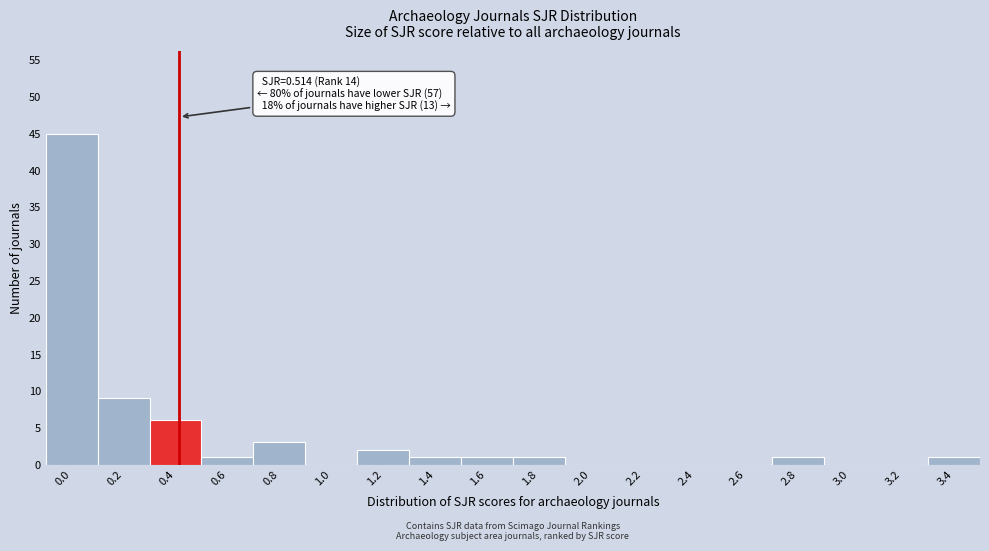

Reading left to right, list all the values displayed in this chart.

0.0=45	0.2=9	0.4=6	0.6=1	0.8=3	1.0=0	1.2=2	1.4=1	1.6=1	1.8=1	2.0=0	2.2=0	2.4=0	2.6=0	2.8=1	3.0=0	3.2=0	3.4=1